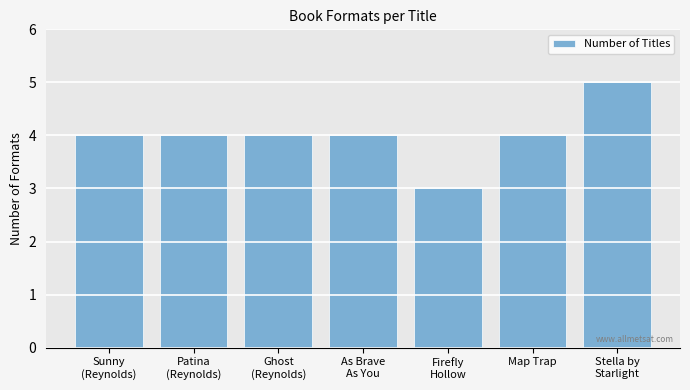

Reading left to right, transcribe all the data shown in this chart.

Sunny
(Reynolds)=4	Patina
(Reynolds)=4	Ghost
(Reynolds)=4	As Brave
As You=4	Firefly
Hollow=3	Map Trap=4	Stella by
Starlight=5